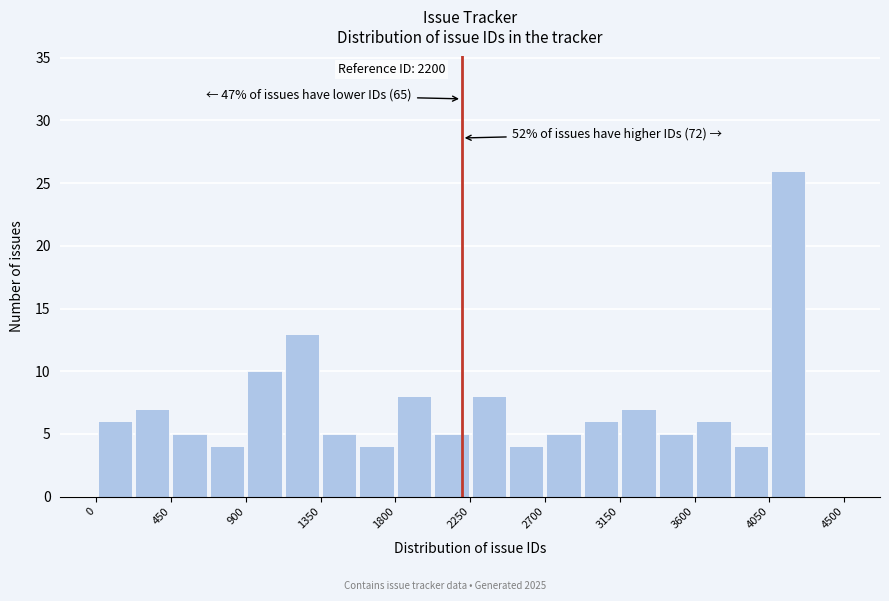

Over which range of the x-axis is the bar tallest?

4050 to 4275